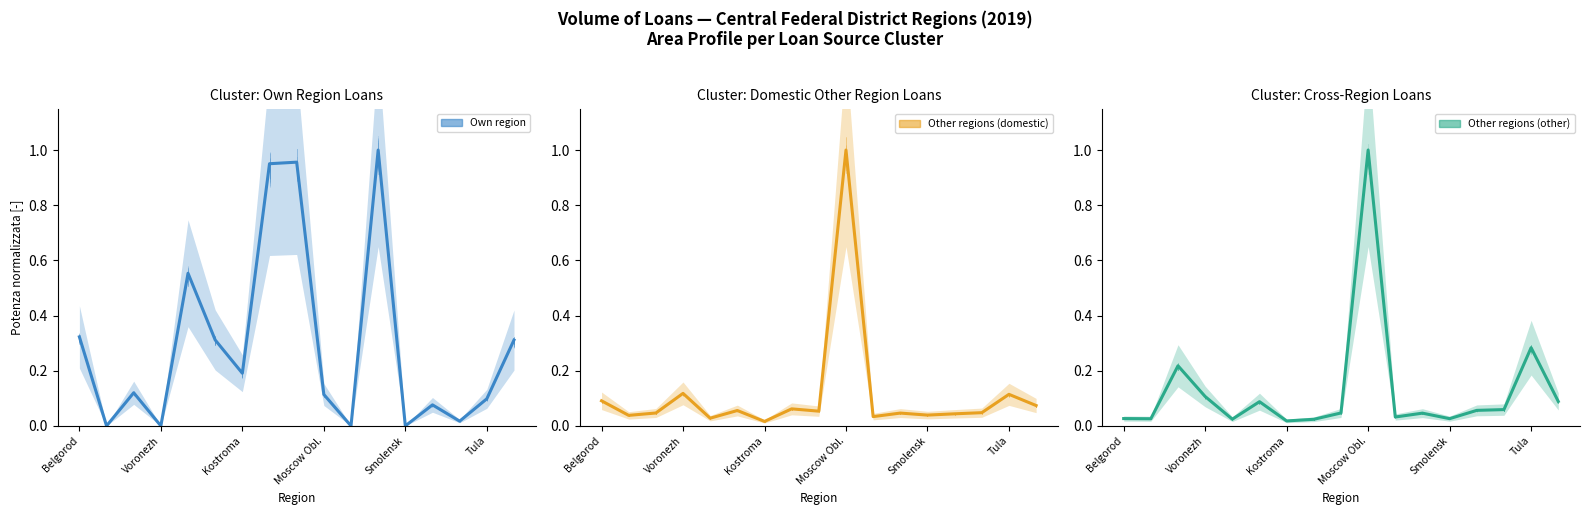

Which series has the largest total across all categories?

Own region